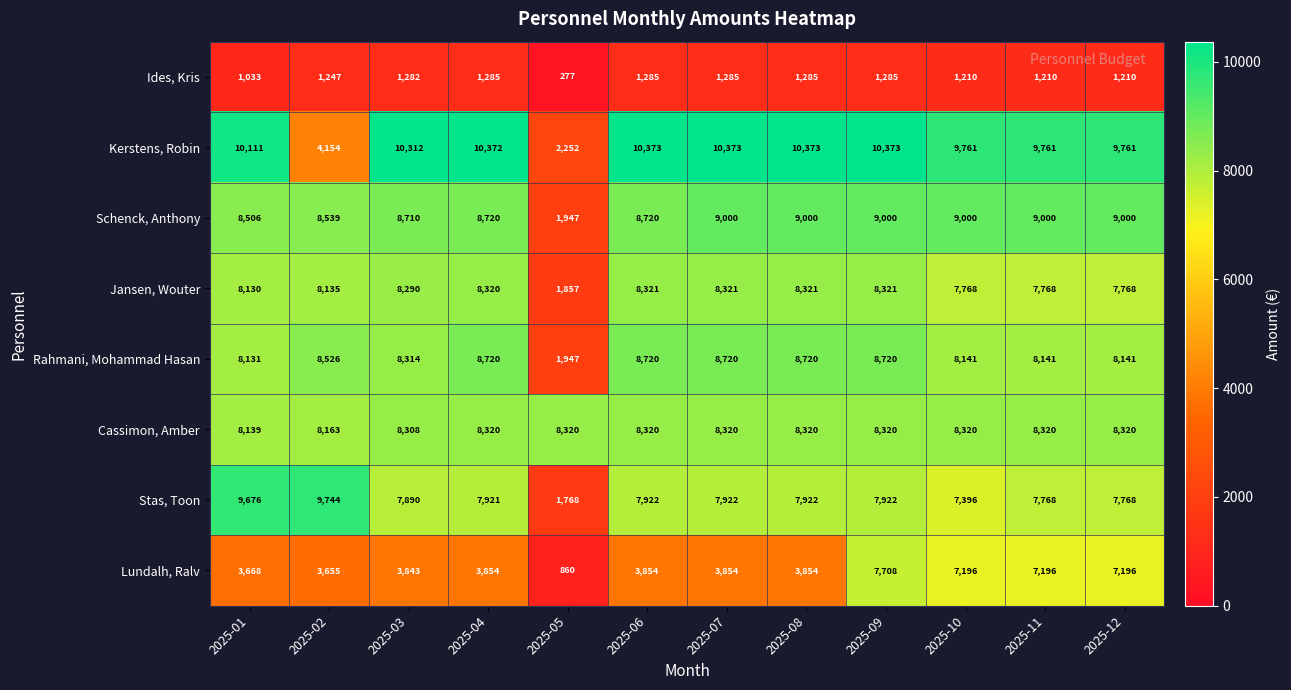

The Ides, Kris series shows 2254 at 2025-06. True or false?

False